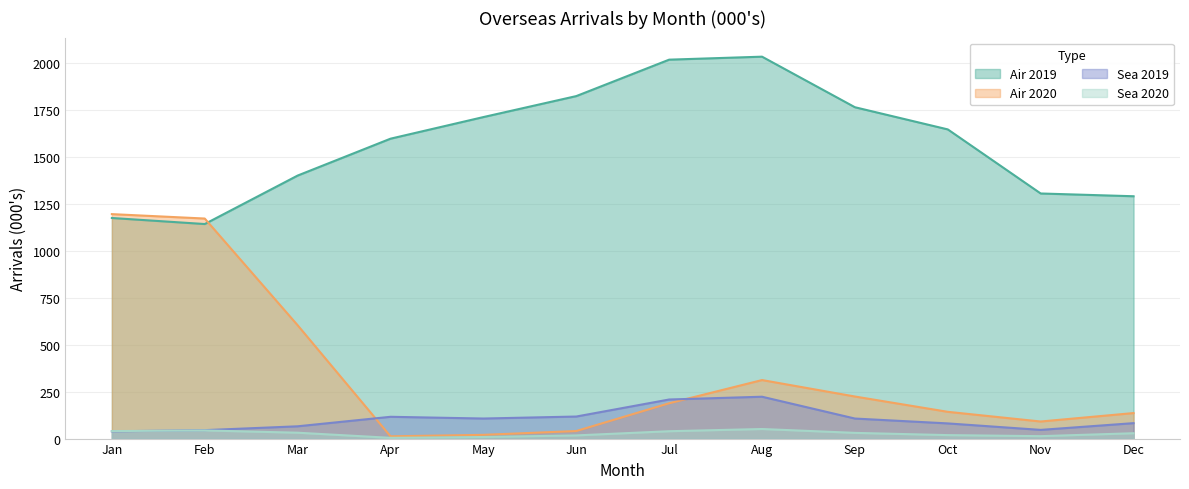

How many categories are shown in the chart?

12